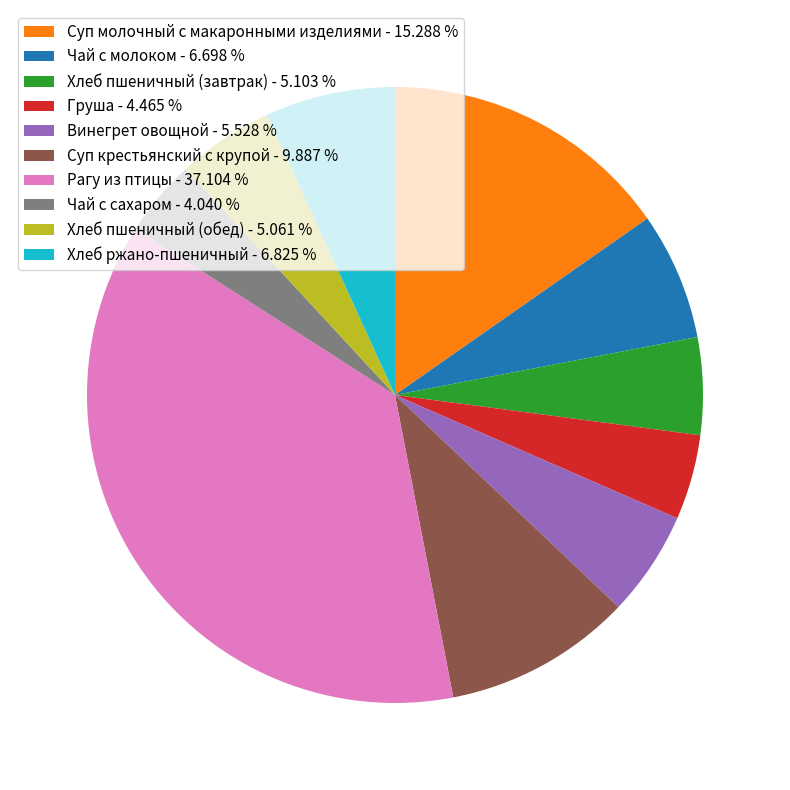

Is it true that Винегрет овощной is 1% of the pie?

False